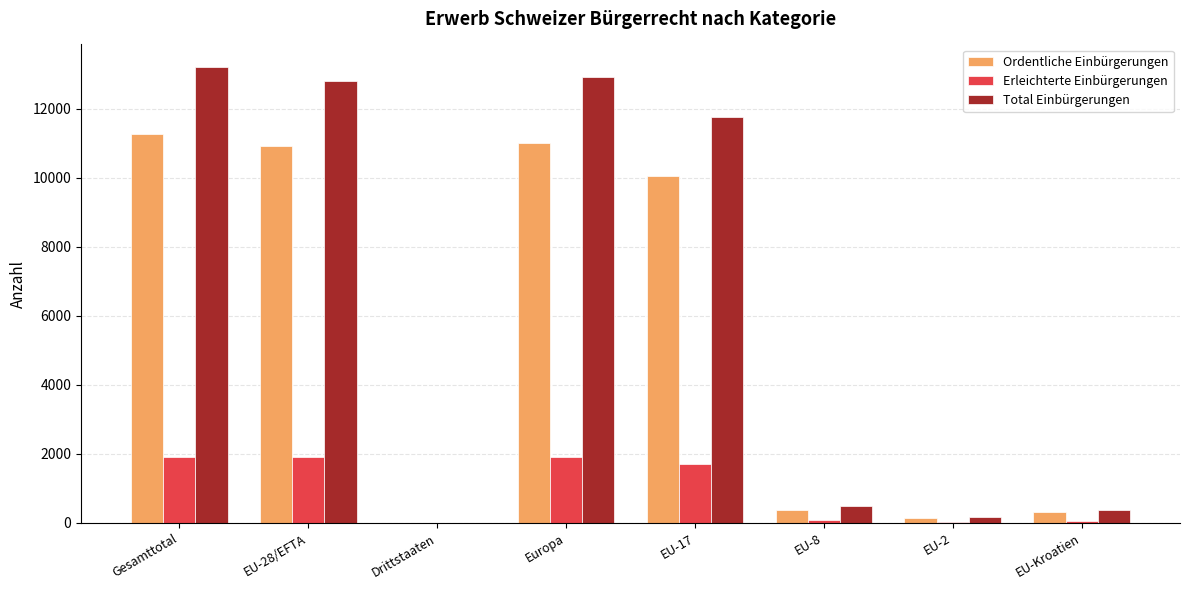

Does the chart contain stacked bars?

No